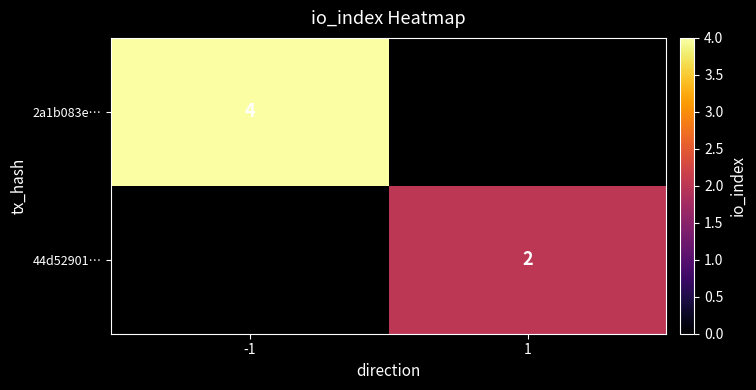

The 2a1b083e… series shows 4 at -1. True or false?

True